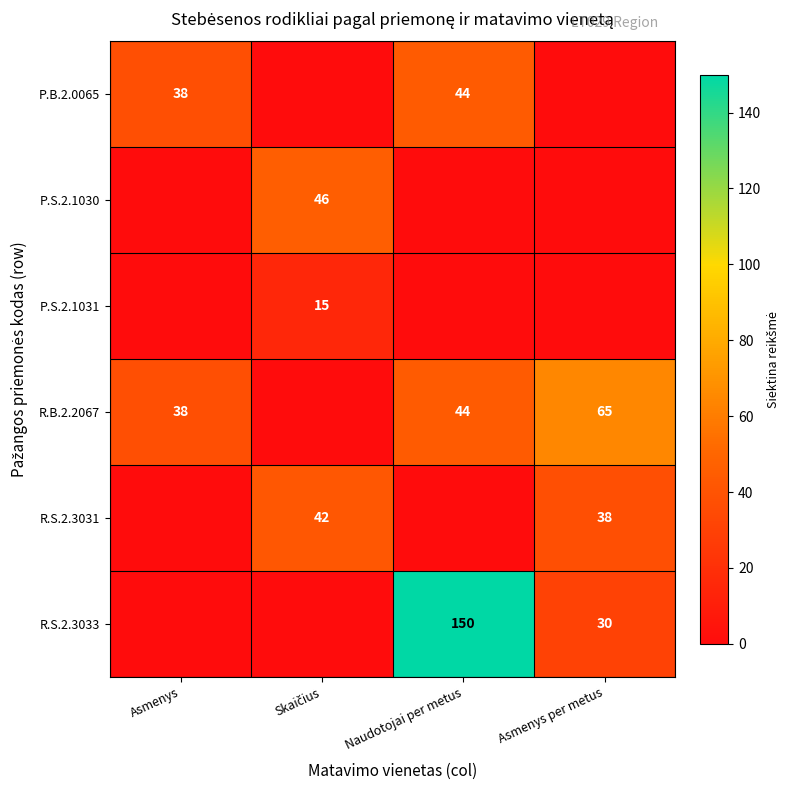

Count the number of categories in the chart.

4